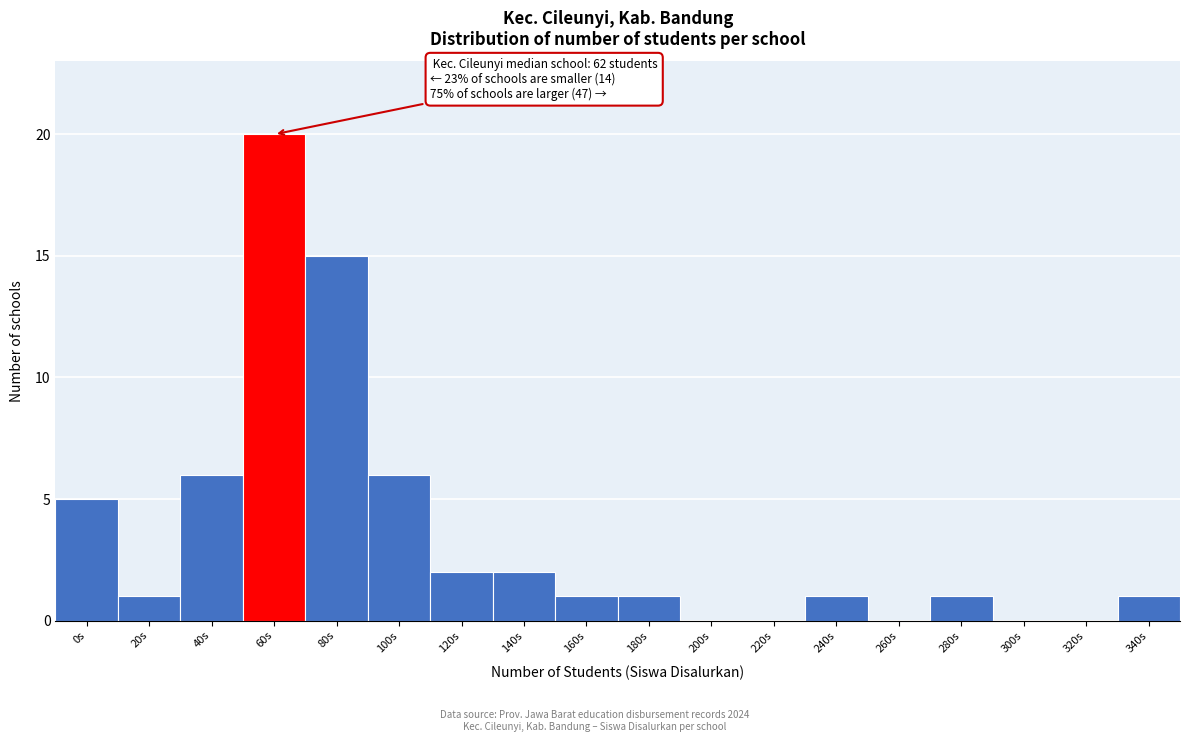

Reading left to right, transcribe all the data shown in this chart.

0s=5	20s=1	40s=6	60s=20	80s=15	100s=6	120s=2	140s=2	160s=1	180s=1	200s=0	220s=0	240s=1	260s=0	280s=1	300s=0	320s=0	340s=1